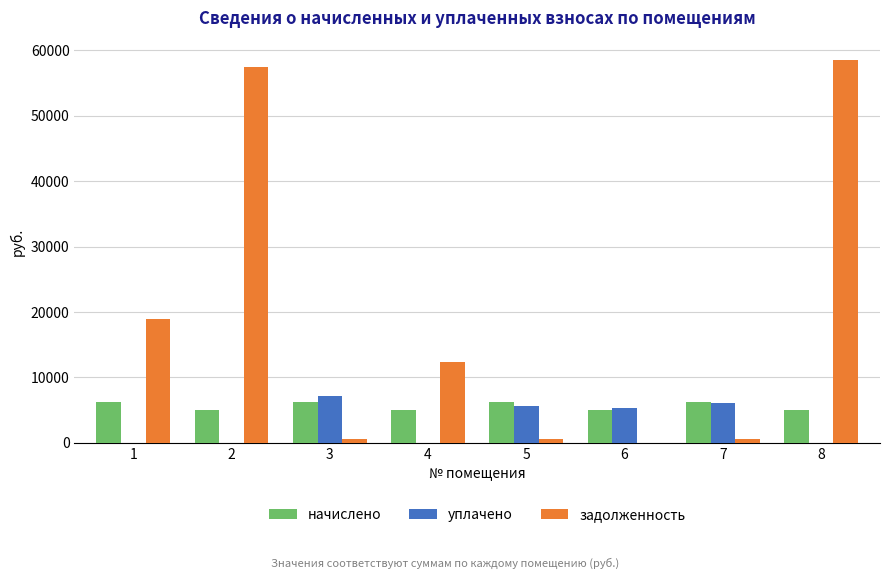

What is the sum of the задолженность values at 2 and 7?

58001.7